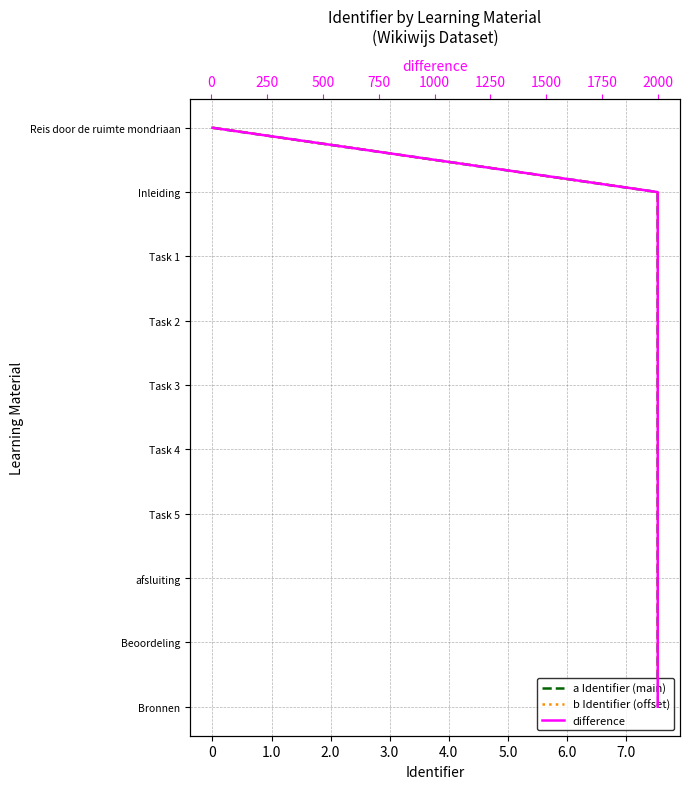

True or false: b Identifier (offset) has more than 2 interior local peaks.

False